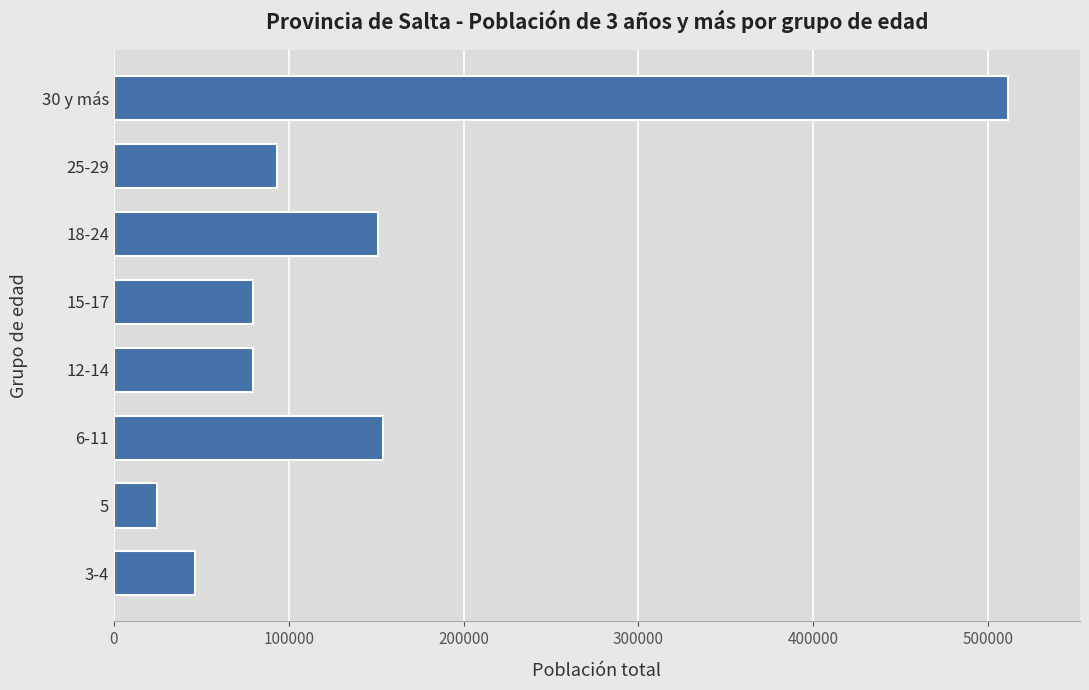

Read the value at 25-29.

93527